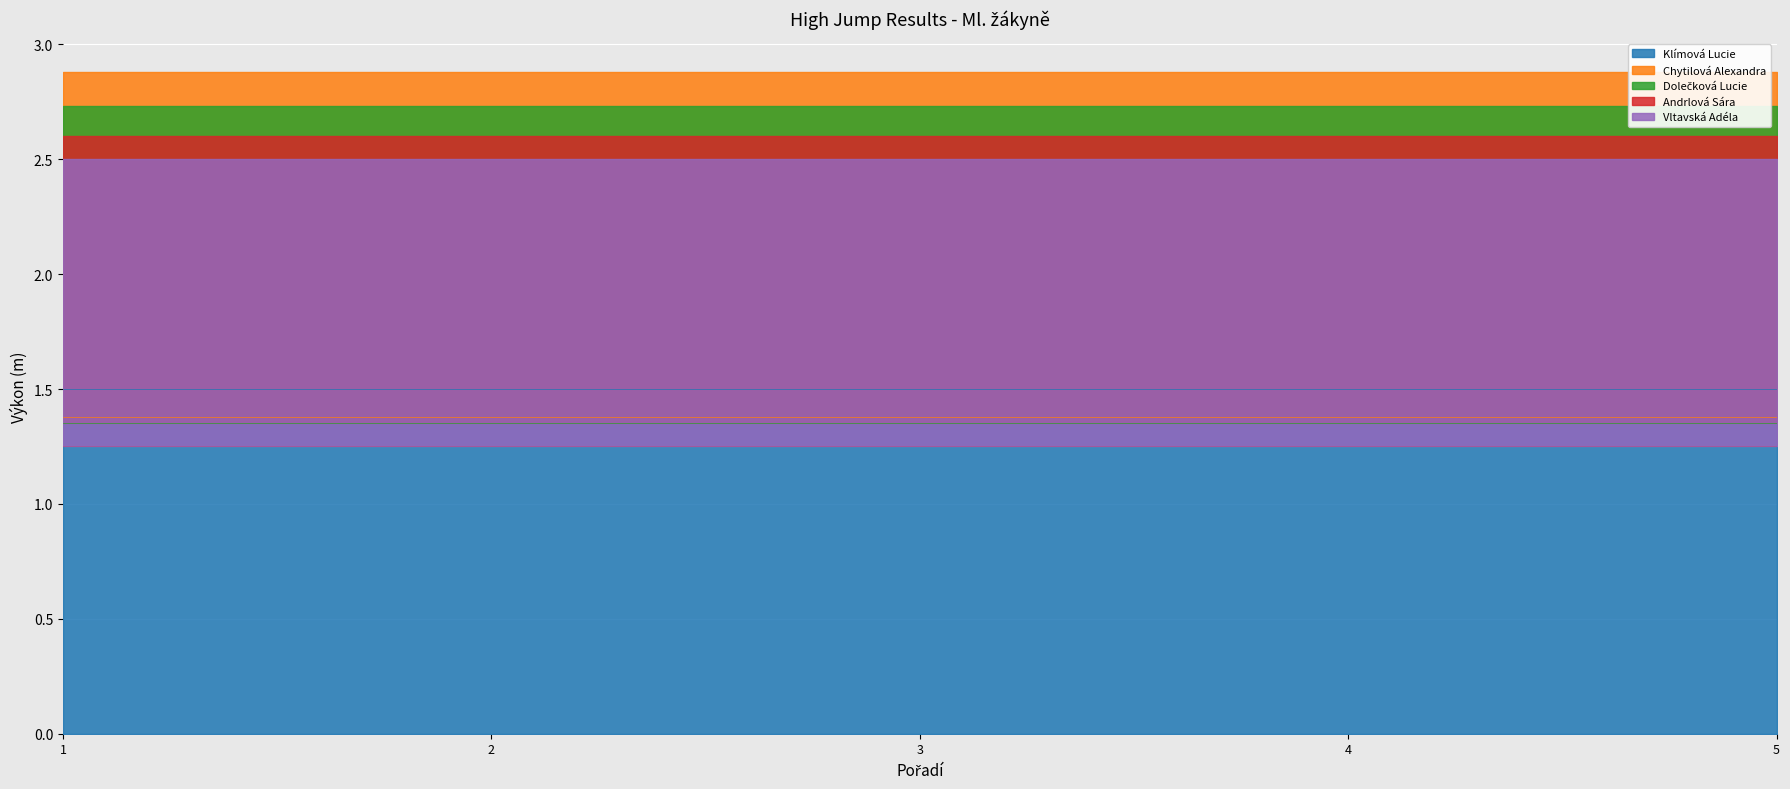

How many lines are shown in the chart?

5